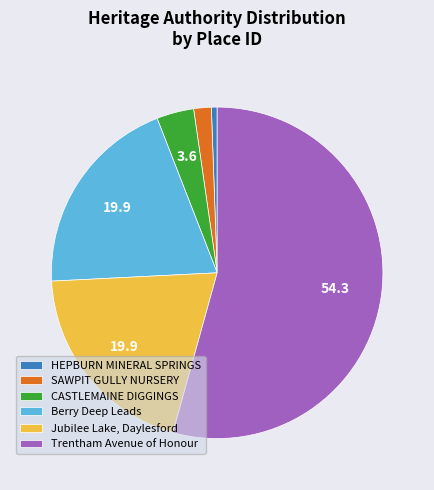

Approximately how many times larger is the value at Jubilee Lake, Daylesford compared to SAWPIT GULLY NURSERY?

11.6